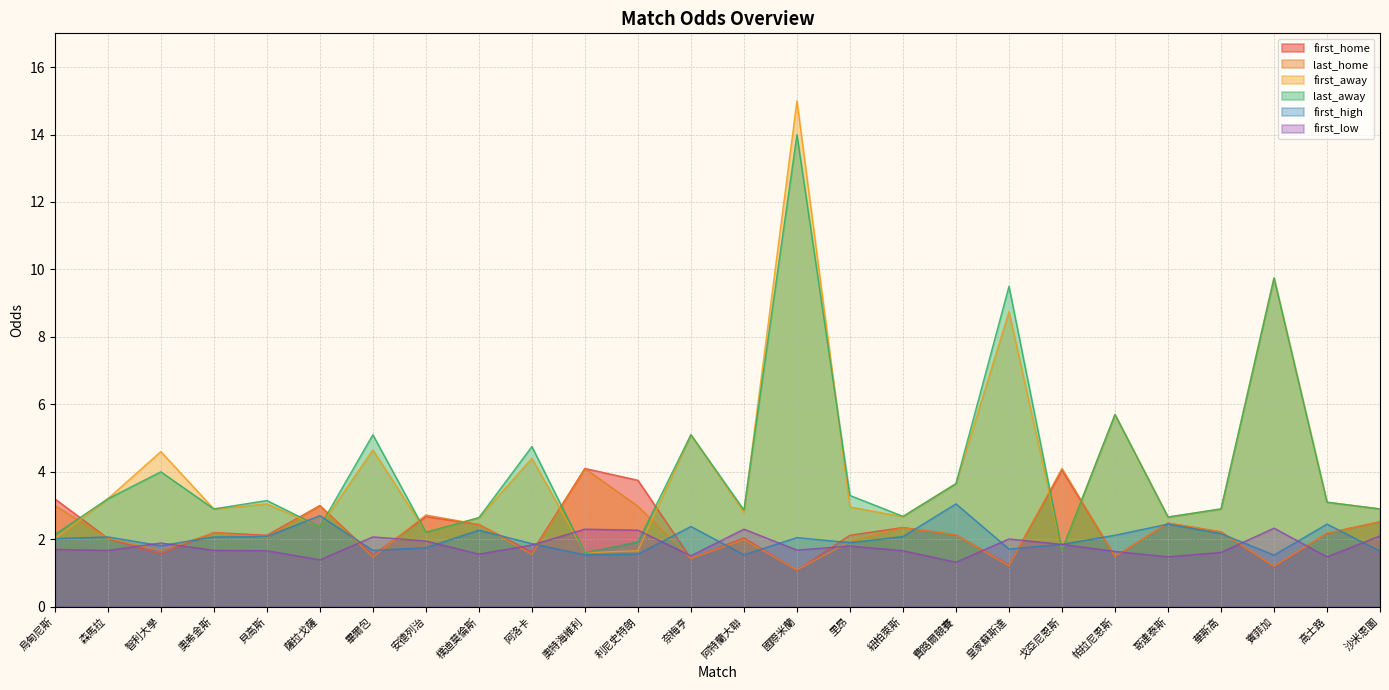

Is it true that last_home equals 2.2 at 奧希金斯?

True